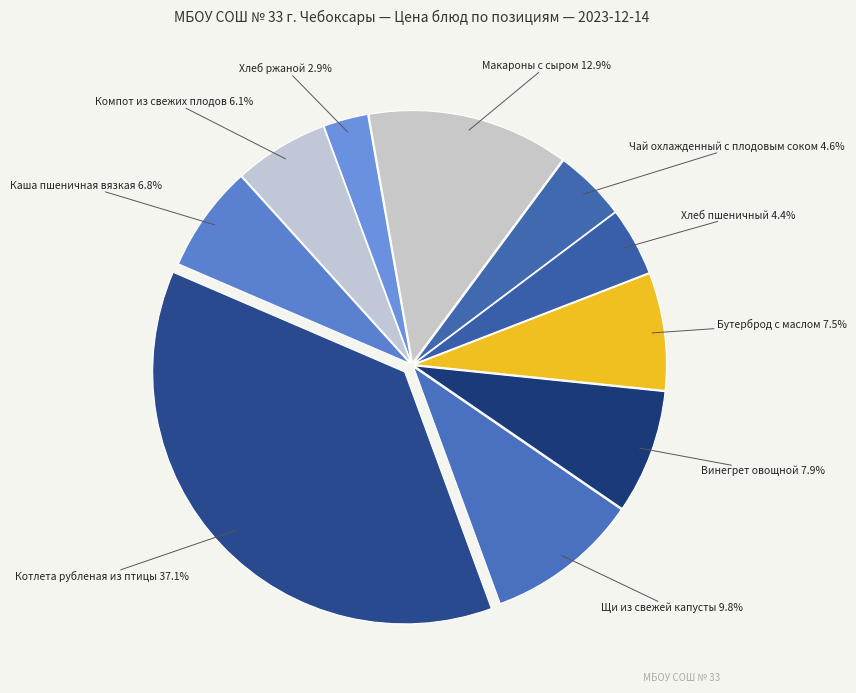

What is the total percentage of Компот из свежих плодов and Щи из свежей капусты?

15.9%